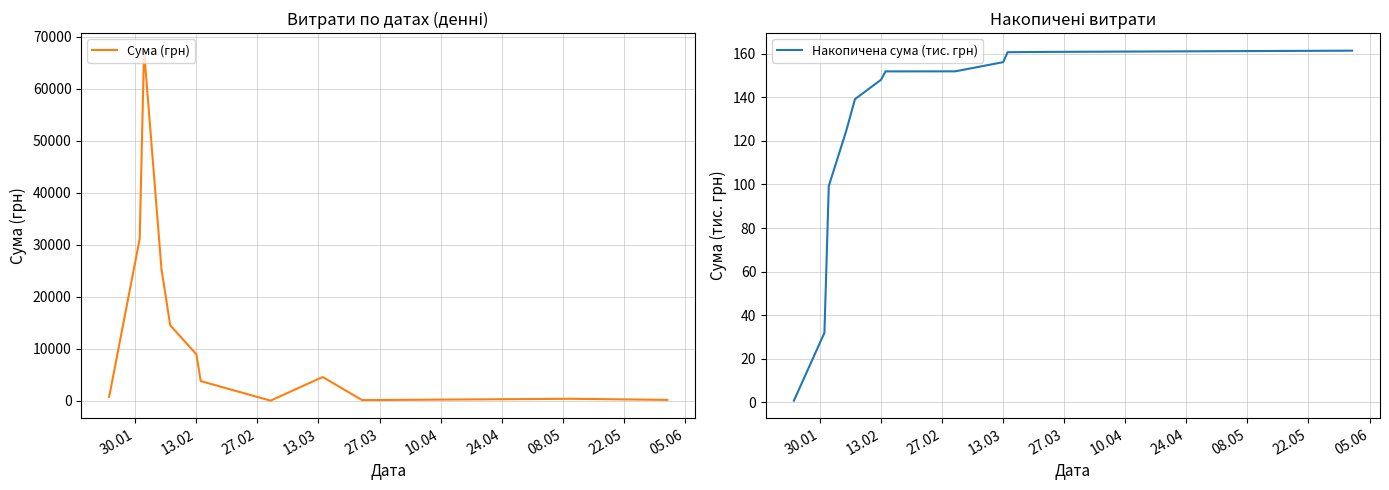

What is the maximum value for Сума (грн)?

67359.6